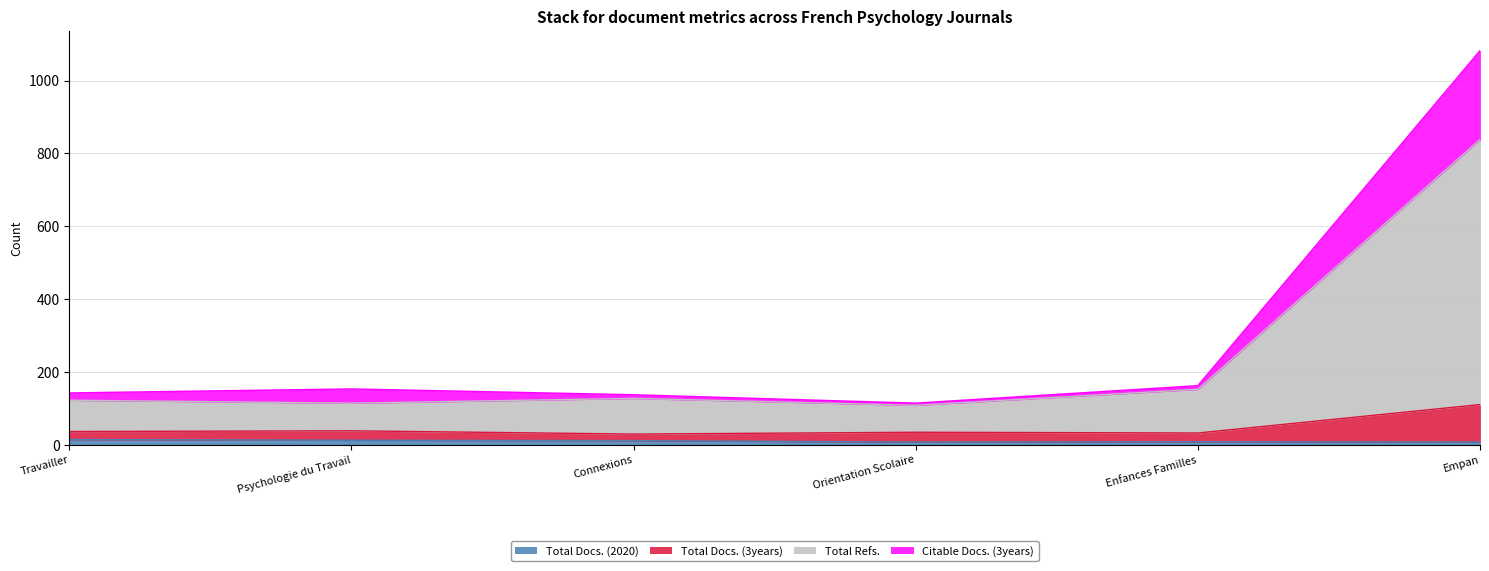

Does the chart have visible grid lines?

Yes